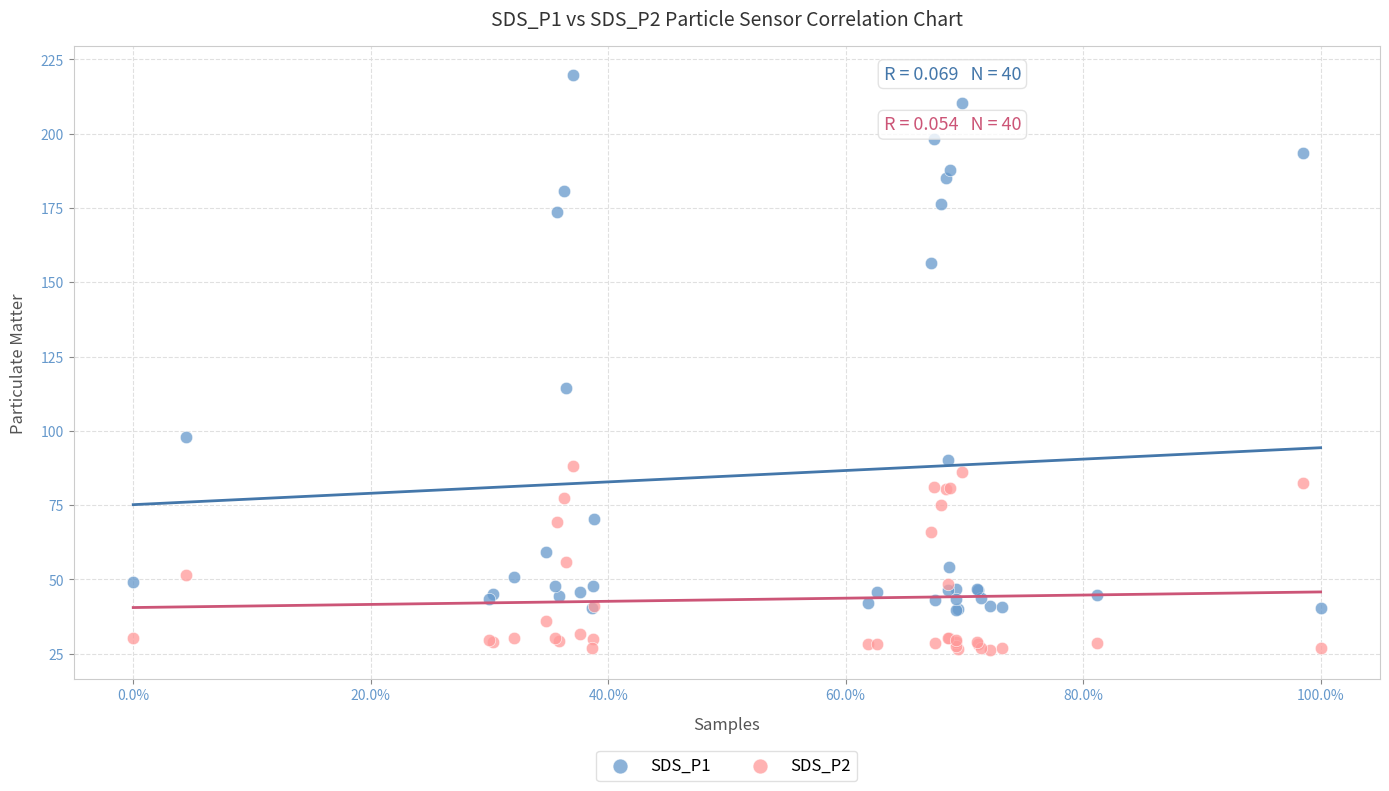

Across all series, what Y value is closest to 122?

114.3